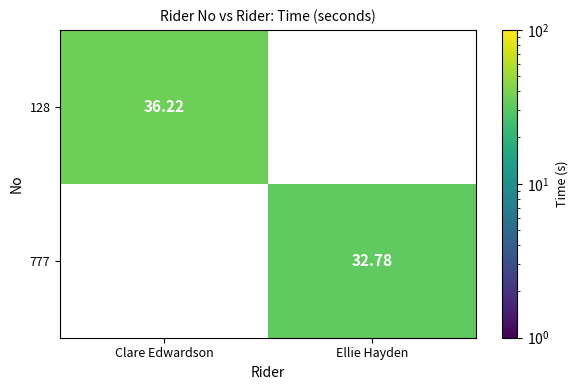

Which label corresponds to the largest value in the chart?

Clare Edwardson